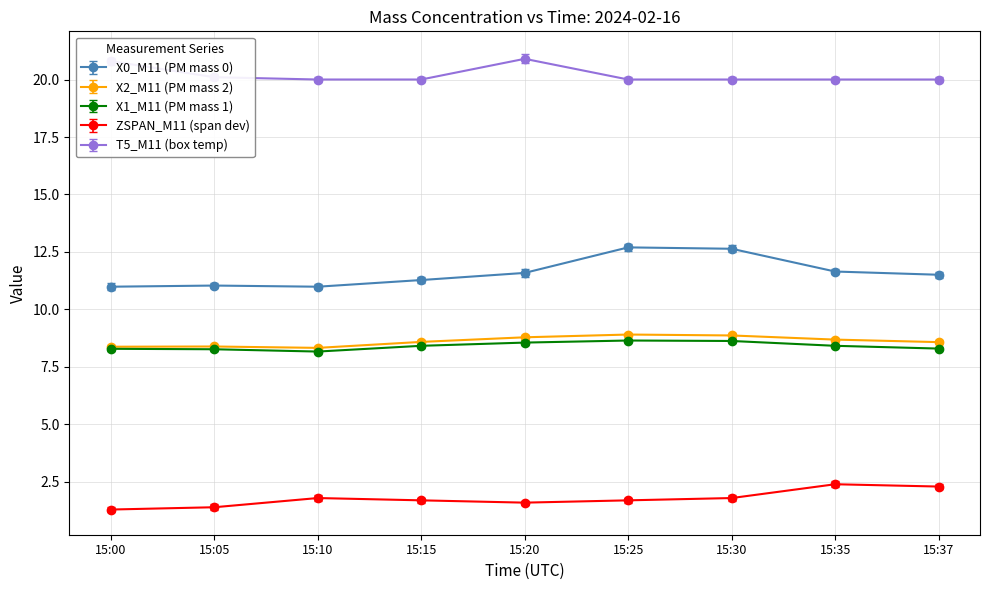

What is the difference between the highest and lowest values at 15:37?

17.7